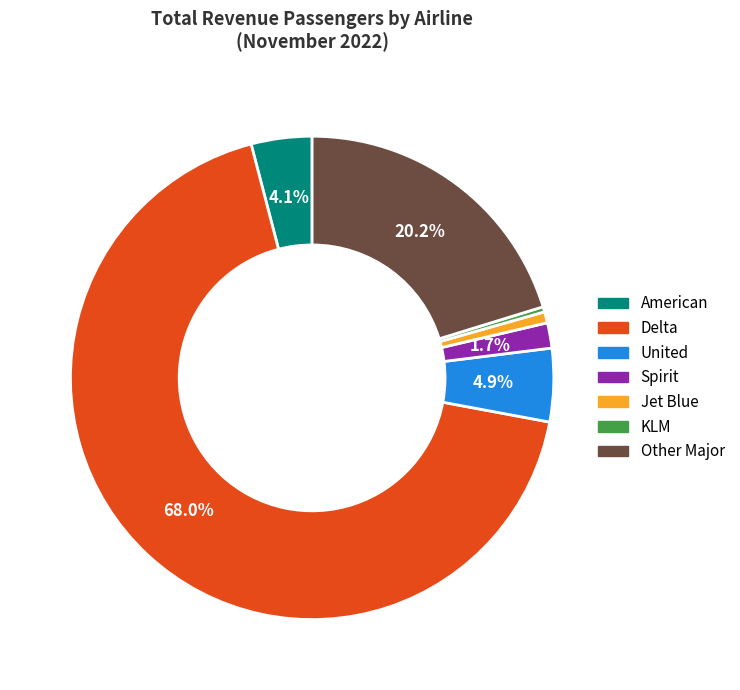

How many slices are in this pie chart?

7